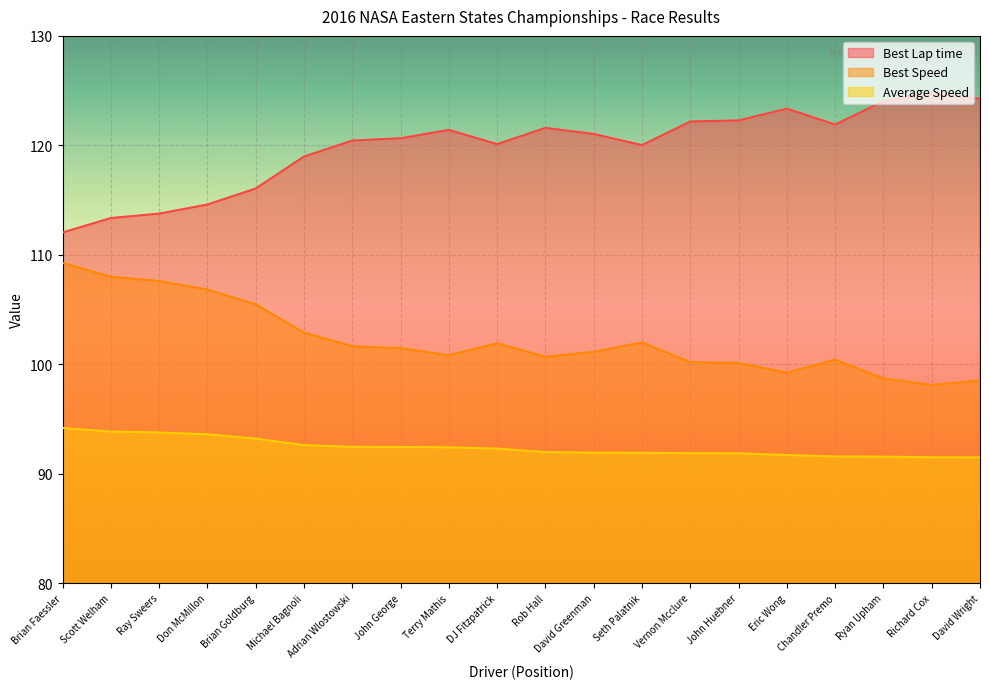

Which series has the largest total across all categories?

Best Lap time